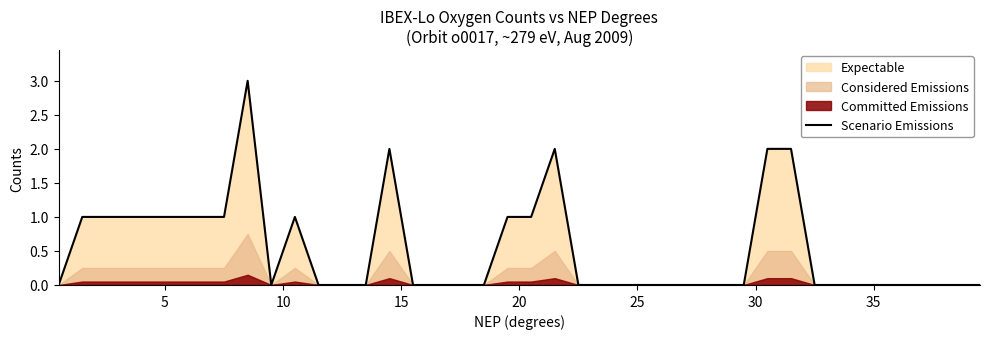

What is the greatest value displayed?

3